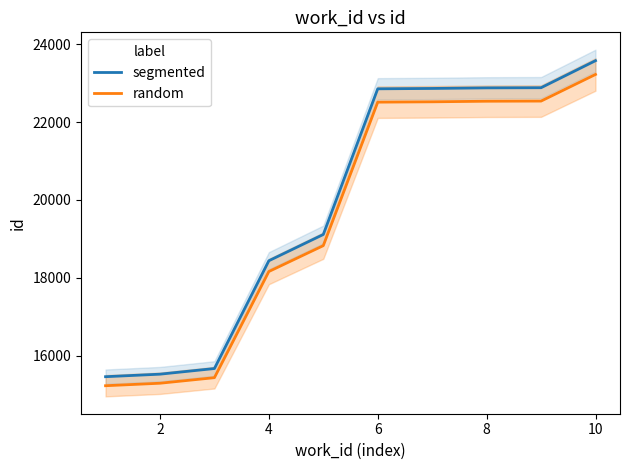

How many values in the segmented series exceed 22856?

4